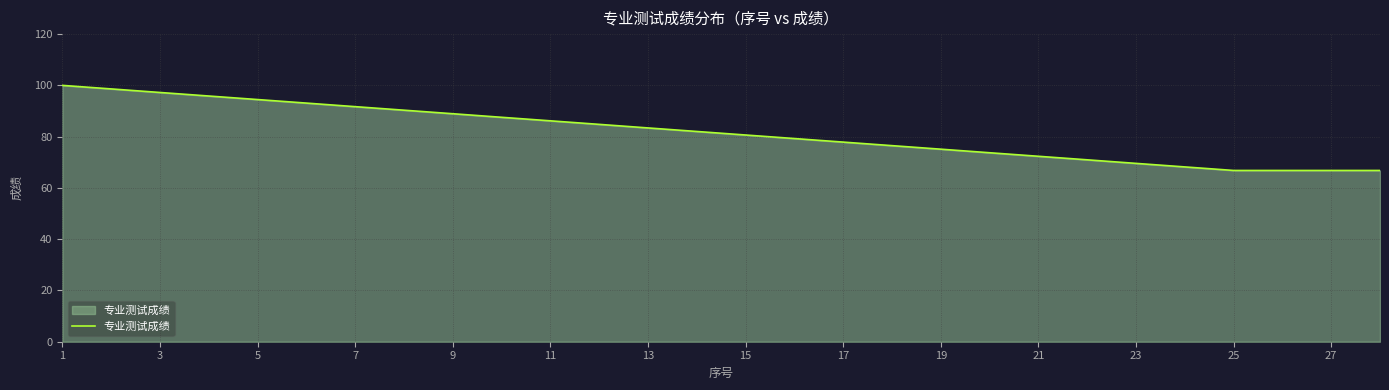

What is the minimum value shown in the chart?

66.8